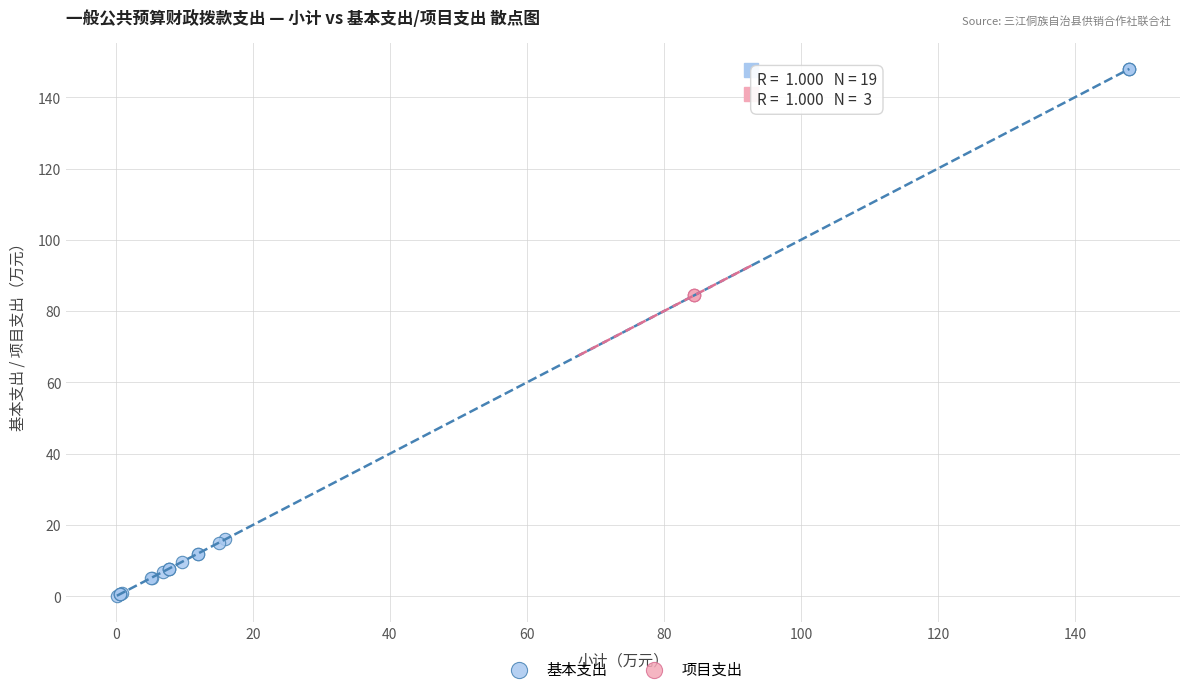

Which series reaches the maximum Y coordinate?

基本支出